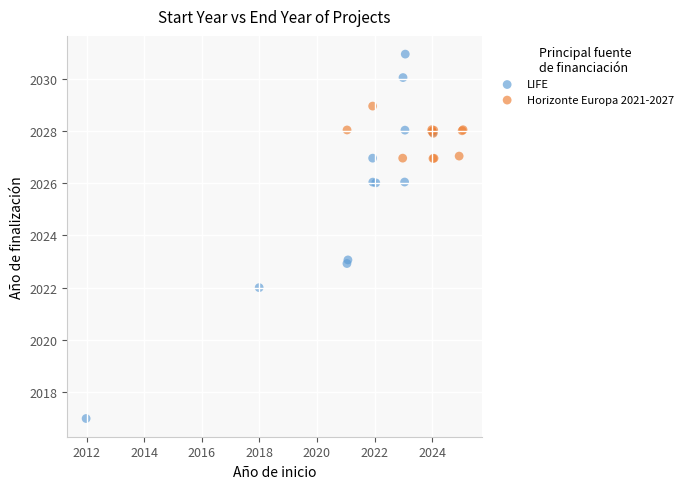

Which series has the widest spread of Y values?

LIFE